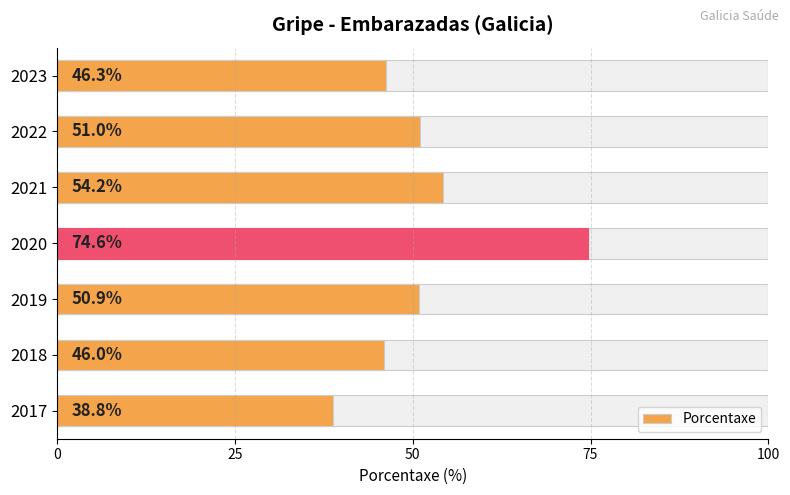

Which has a higher value, 2023 or 2021?

2021